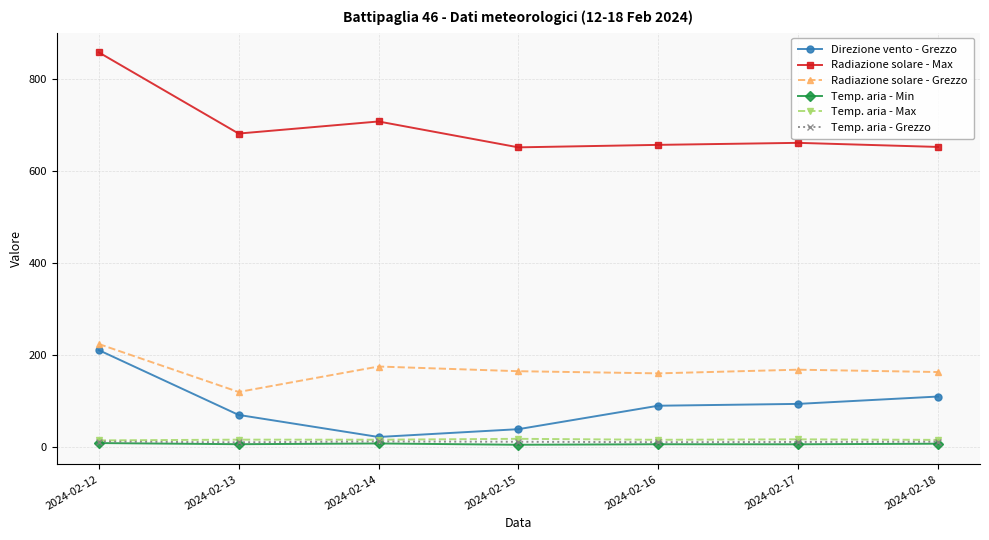

Is the value of Radiazione solare - Max at 2024-02-16 greater than the value of Temp. aria - Max at 2024-02-18?

Yes